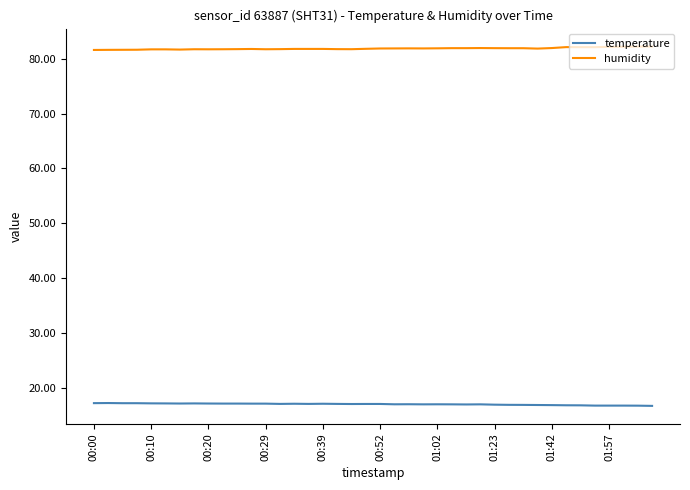

Rank the series by their maximum value, from lowest to highest.

temperature, humidity